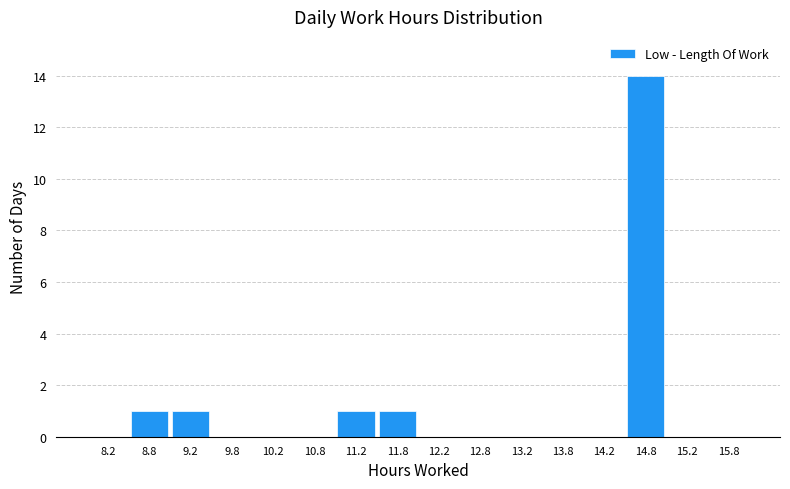

How tall is the bar that spans 8.5 to 9.0 on the x-axis? The values are not printed on the chart, so give them approximately, as read against the axis.

1